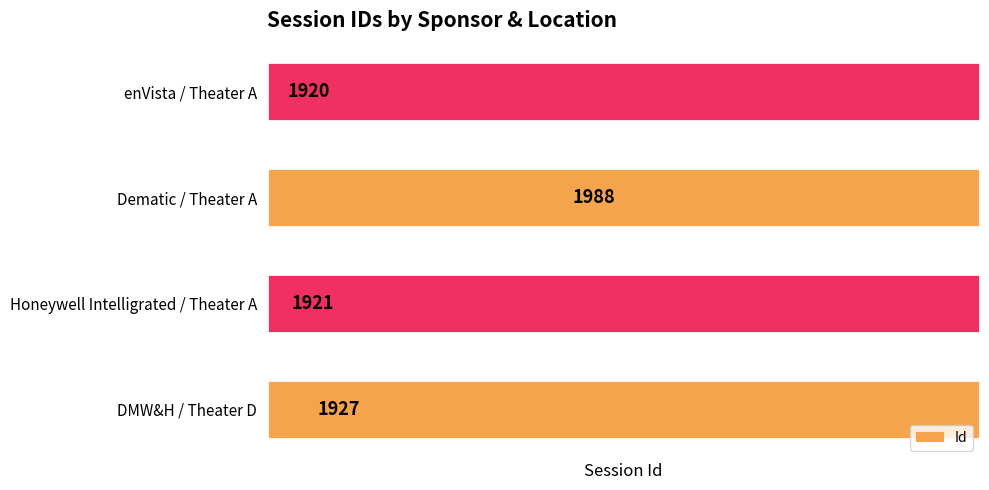

Rank the categories by value from lowest to highest.

3, 1, 0, 2